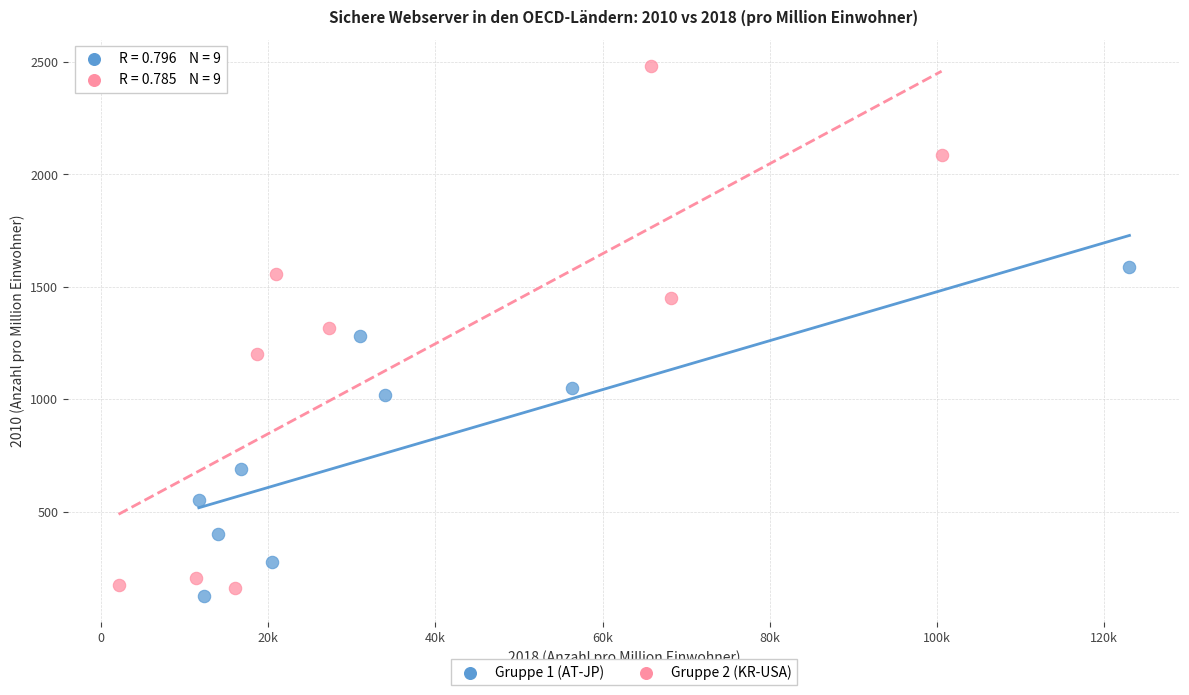

Which series reaches the minimum Y coordinate?

Gruppe 1 (AT-JP)